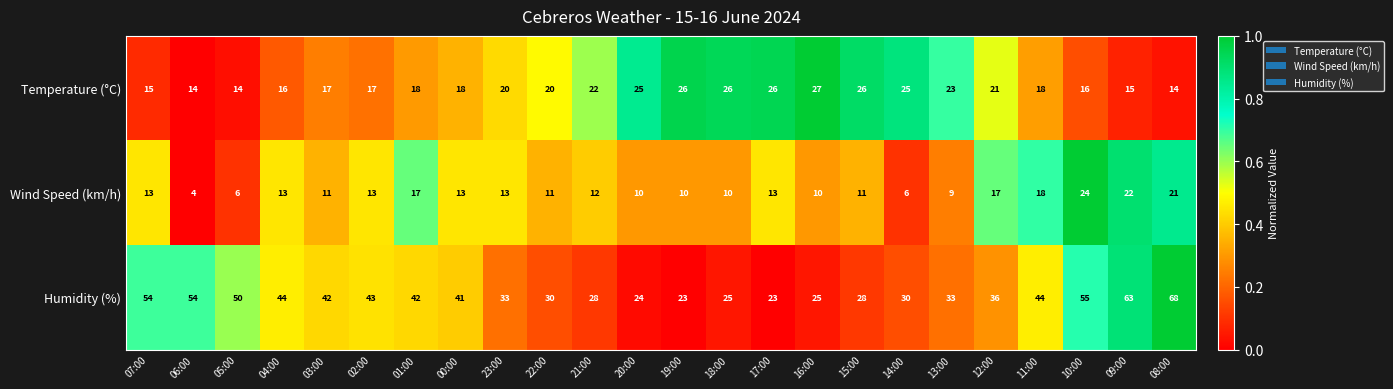

How many data points in Humidity (%) are less than 41?

12